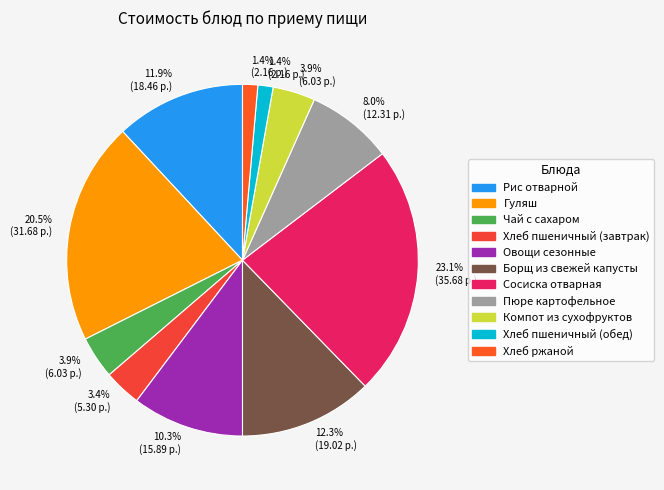

Rank the categories by value from lowest to highest.

Хлеб пшеничный (обед), Хлеб ржаной, Хлеб пшеничный (завтрак), Чай с сахаром, Компот из сухофруктов, Пюре картофельное, Овощи сезонные, Рис отварной, Борщ из свежей капусты, Гуляш, Сосиска отварная